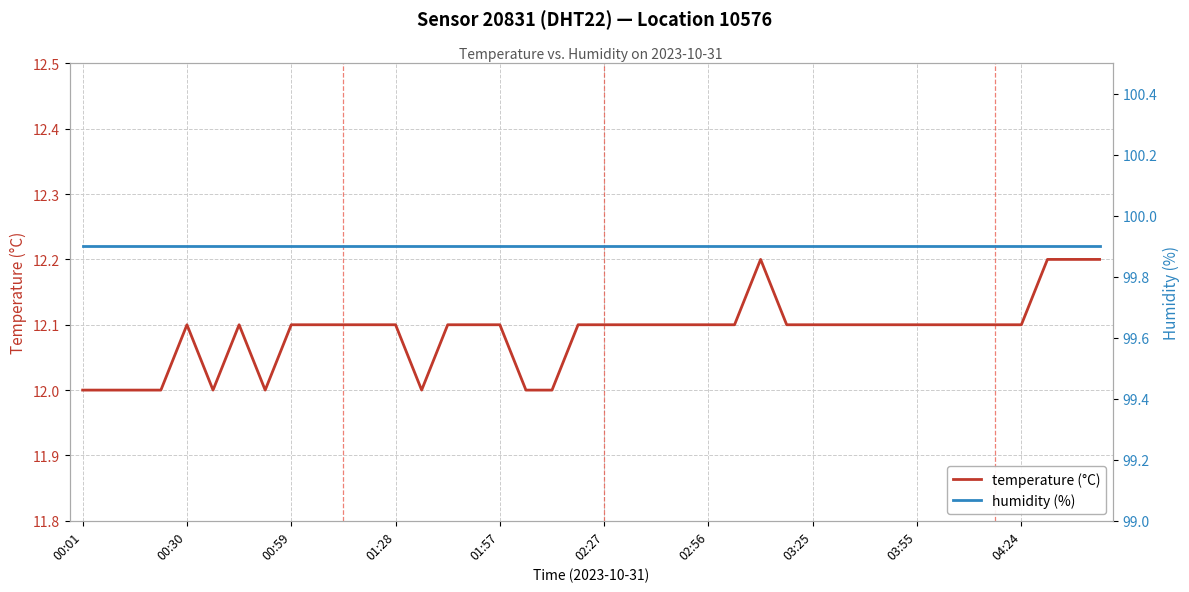

What is the value of the temperature point at the 3rd from the left?

12.0